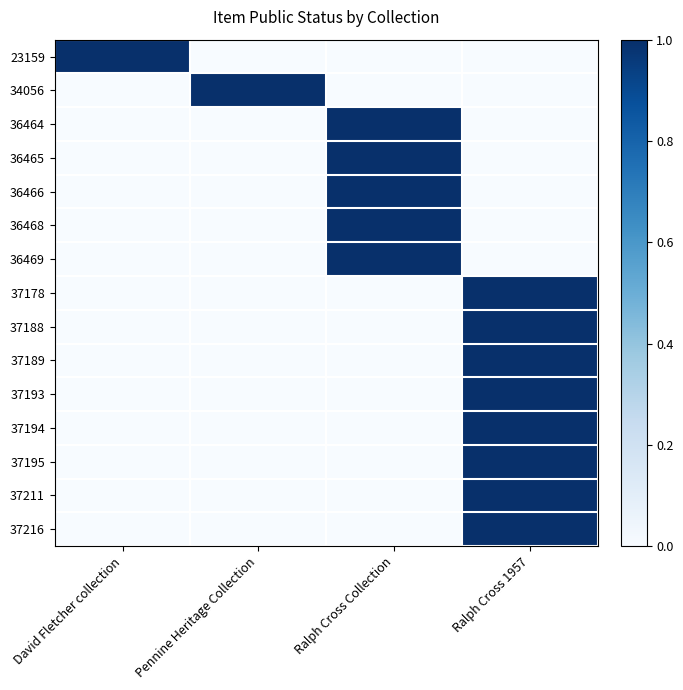

Reading left to right, list all the values displayed in this chart.

23159: David Fletcher collection=1	Pennine Heritage Collection=0	Ralph Cross Collection=0	Ralph Cross 1957=0
34056: David Fletcher collection=0	Pennine Heritage Collection=1	Ralph Cross Collection=0	Ralph Cross 1957=0
36464: David Fletcher collection=0	Pennine Heritage Collection=0	Ralph Cross Collection=1	Ralph Cross 1957=0
36465: David Fletcher collection=0	Pennine Heritage Collection=0	Ralph Cross Collection=1	Ralph Cross 1957=0
36466: David Fletcher collection=0	Pennine Heritage Collection=0	Ralph Cross Collection=1	Ralph Cross 1957=0
36468: David Fletcher collection=0	Pennine Heritage Collection=0	Ralph Cross Collection=1	Ralph Cross 1957=0
36469: David Fletcher collection=0	Pennine Heritage Collection=0	Ralph Cross Collection=1	Ralph Cross 1957=0
37178: David Fletcher collection=0	Pennine Heritage Collection=0	Ralph Cross Collection=0	Ralph Cross 1957=1
37188: David Fletcher collection=0	Pennine Heritage Collection=0	Ralph Cross Collection=0	Ralph Cross 1957=1
37189: David Fletcher collection=0	Pennine Heritage Collection=0	Ralph Cross Collection=0	Ralph Cross 1957=1
37193: David Fletcher collection=0	Pennine Heritage Collection=0	Ralph Cross Collection=0	Ralph Cross 1957=1
37194: David Fletcher collection=0	Pennine Heritage Collection=0	Ralph Cross Collection=0	Ralph Cross 1957=1
37195: David Fletcher collection=0	Pennine Heritage Collection=0	Ralph Cross Collection=0	Ralph Cross 1957=1
37211: David Fletcher collection=0	Pennine Heritage Collection=0	Ralph Cross Collection=0	Ralph Cross 1957=1
37216: David Fletcher collection=0	Pennine Heritage Collection=0	Ralph Cross Collection=0	Ralph Cross 1957=1